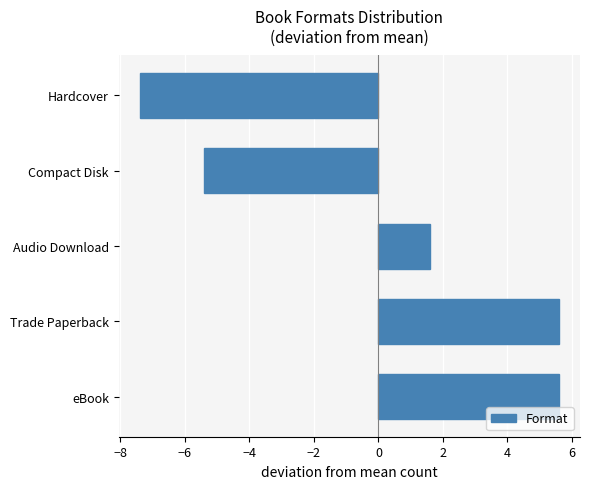

Does the chart contain any negative values?

Yes